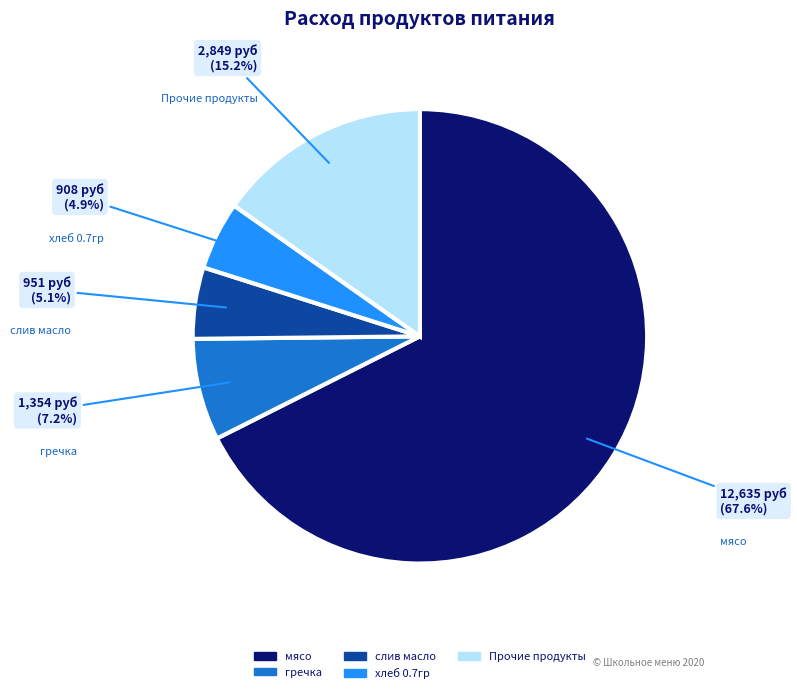

Is there a majority slice in this chart?

Yes